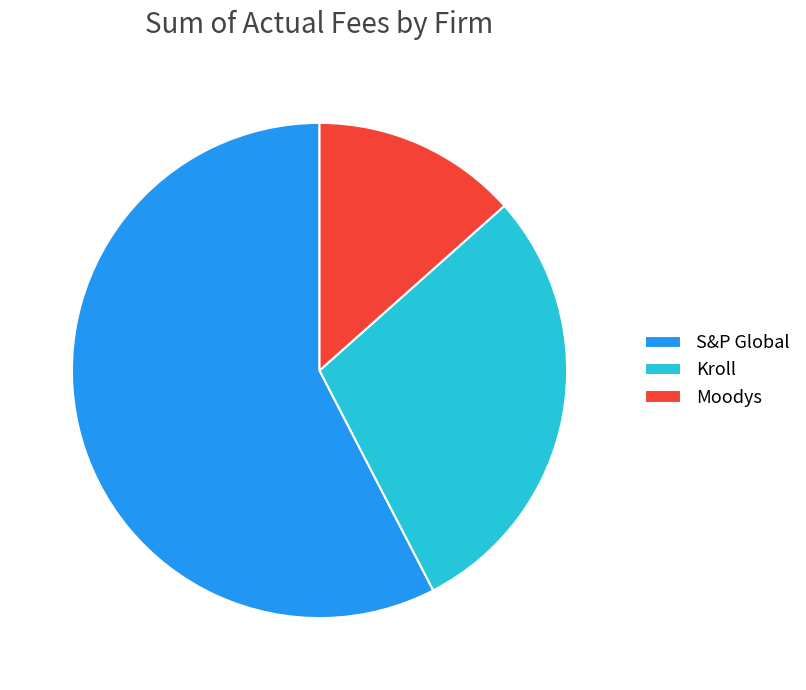

Is it true that Kroll is 18% of the pie?

False